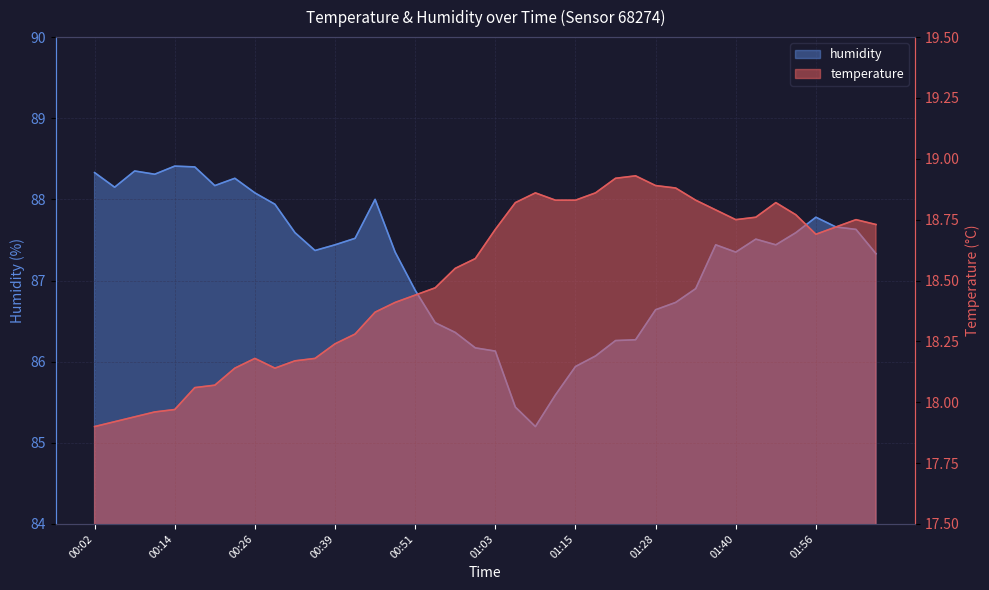

Rank the series by their maximum value, from highest to lowest.

humidity, temperature